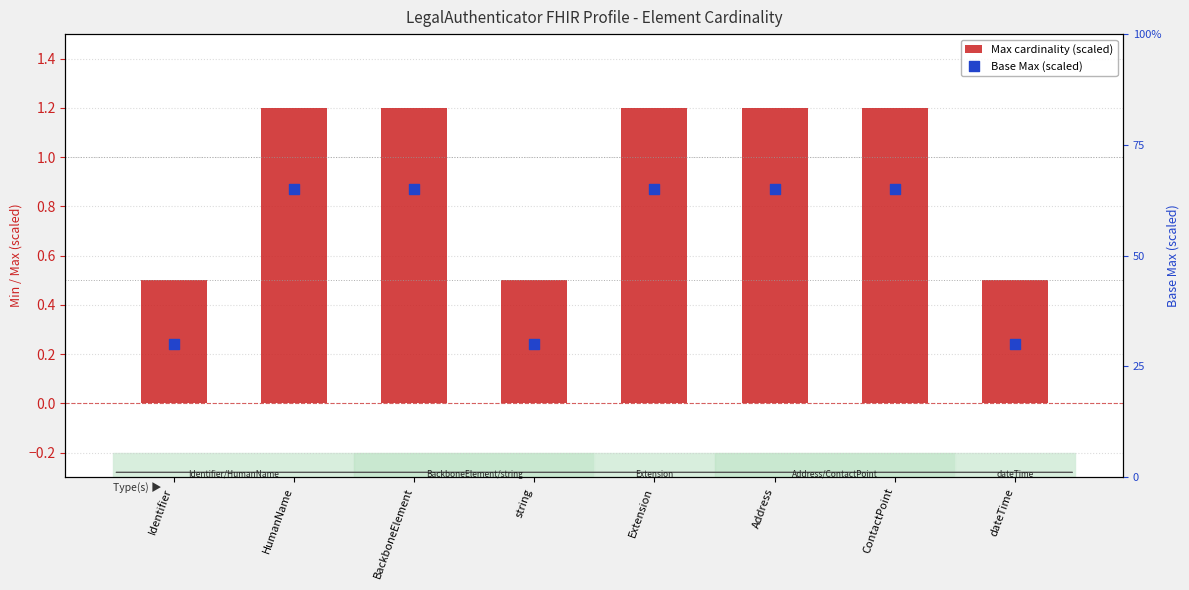

What are all the series names shown in the legend?

Max cardinality (scaled), Base Max (scaled)